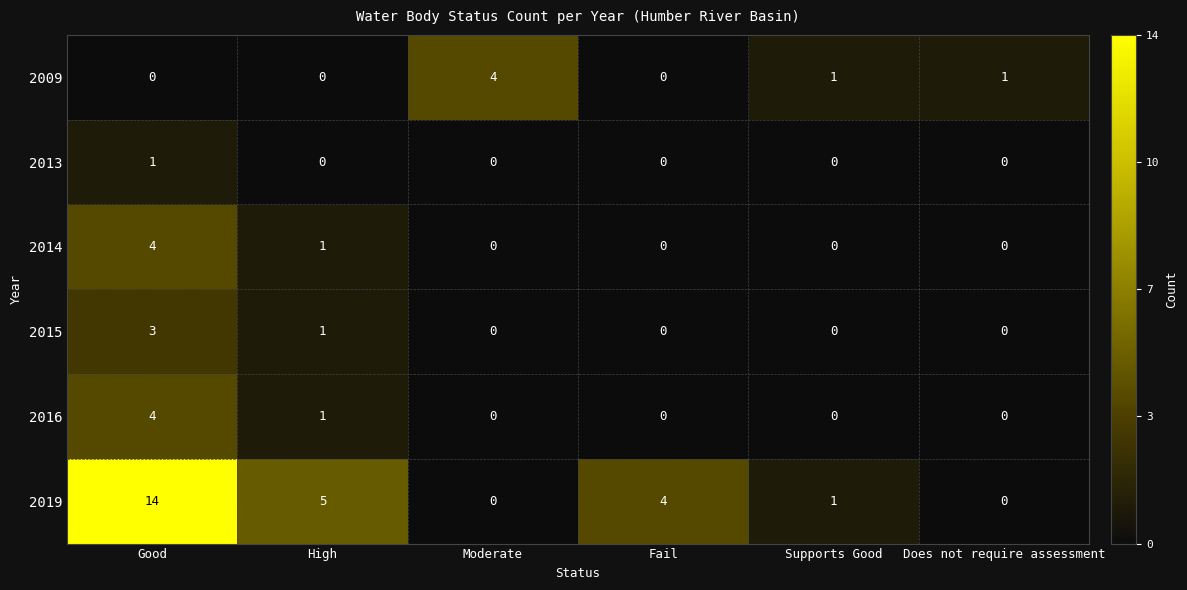

At how many categories does at least one series exceed 3?

4